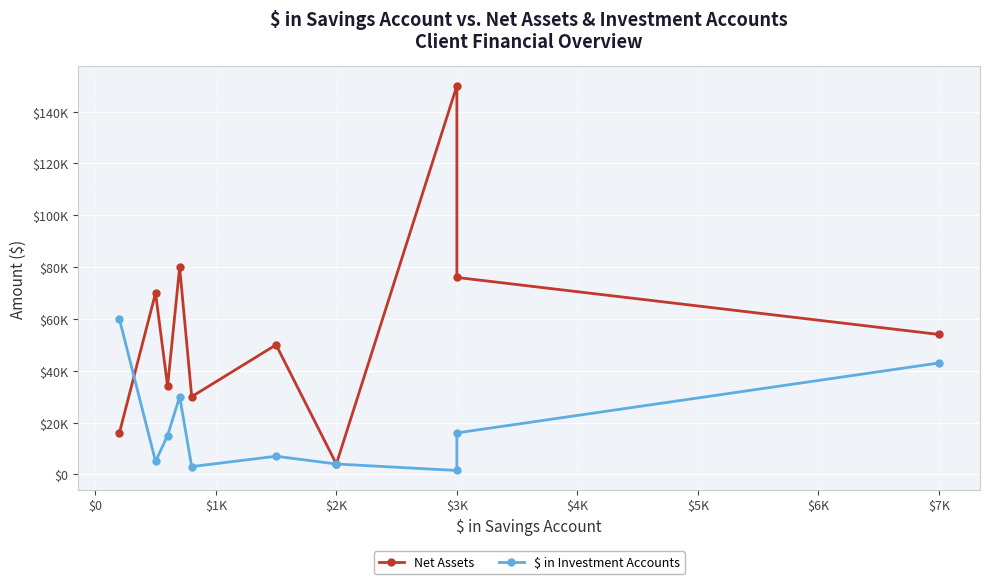

What is the value of the $ in Investment Accounts point at the 4th from the left?

30000